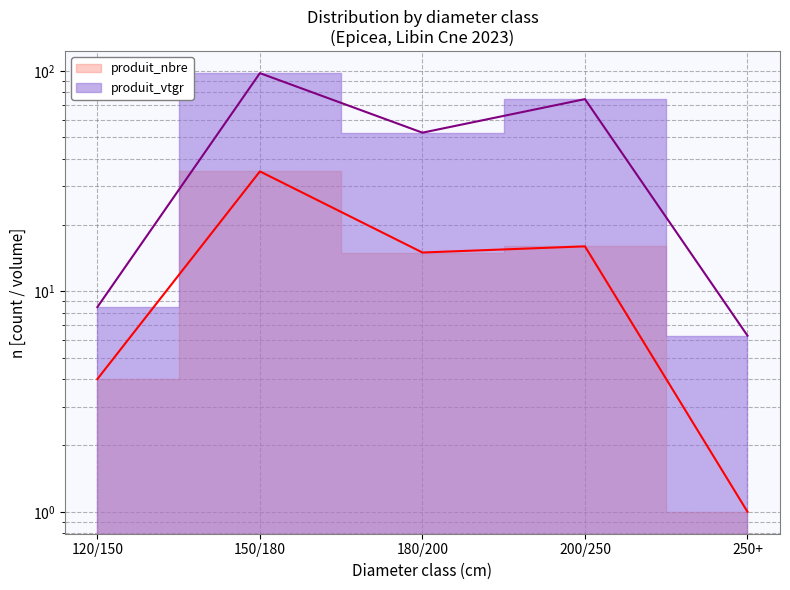

How many interior local peaks does the produit_nbre series have?

2